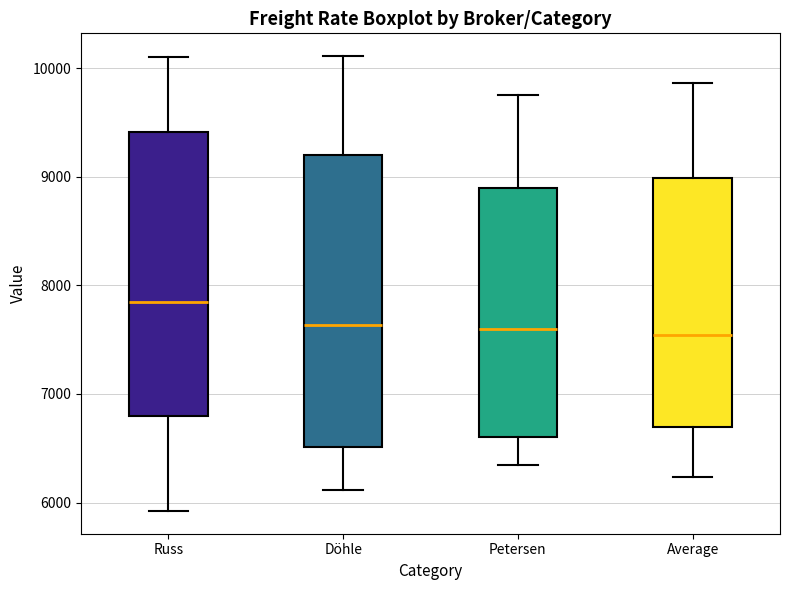

Reading left to right, transcribe this box plot: for each box, give where its median line is, the range the box spans, and where its two whiskers end, as read against the y-axis. The values are not printed on the chart, so give them approximately, as read against the axis.

Russ: median 7900, box 6800 to 9400, whiskers 5900 to 10100
Döhle: median 7600, box 6500 to 9200, whiskers 6100 to 10100
Petersen: median 7600, box 6600 to 8900, whiskers 6400 to 9800
Average: median 7500, box 6700 to 9000, whiskers 6200 to 9900